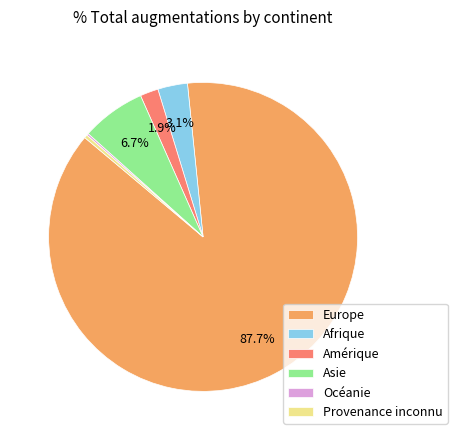

To the nearest percent, what is the difference between the largest and smallest slice percentages?

88%